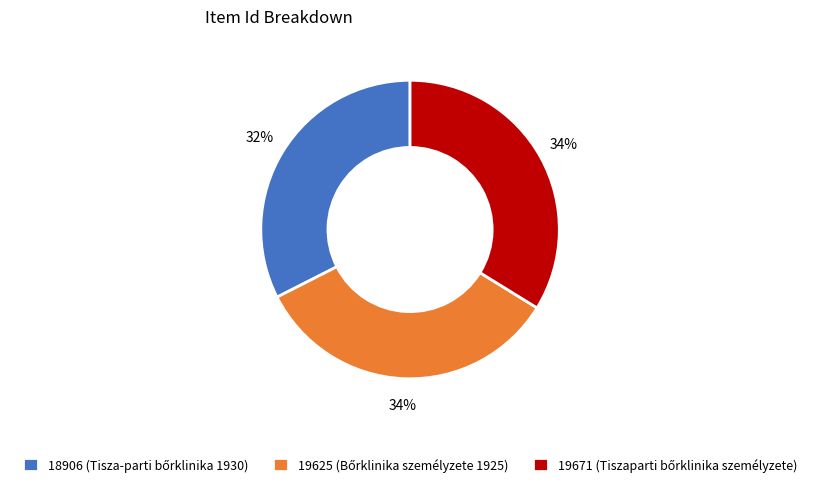

To the nearest percent, what is the average slice percentage?

33%